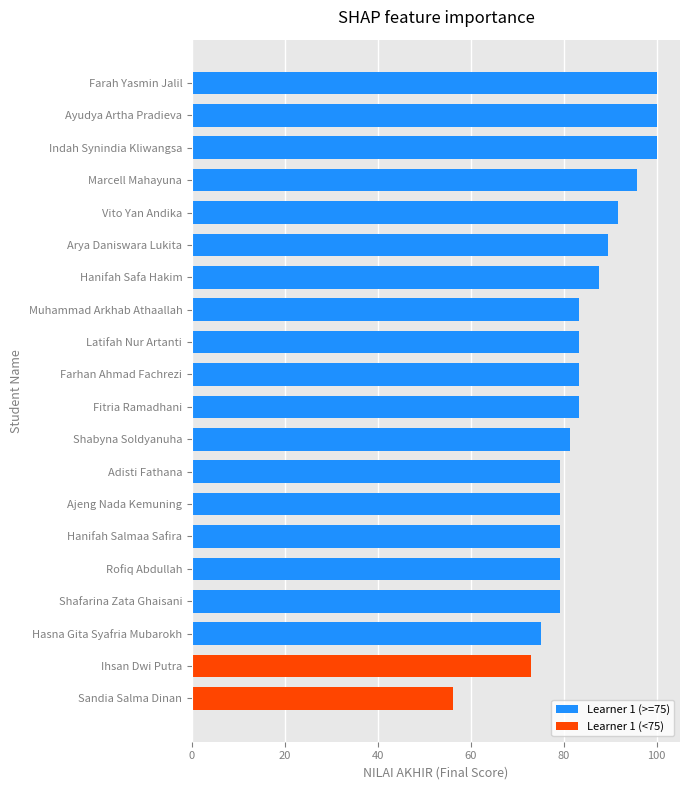

What is the maximum value shown in the chart?

100.0